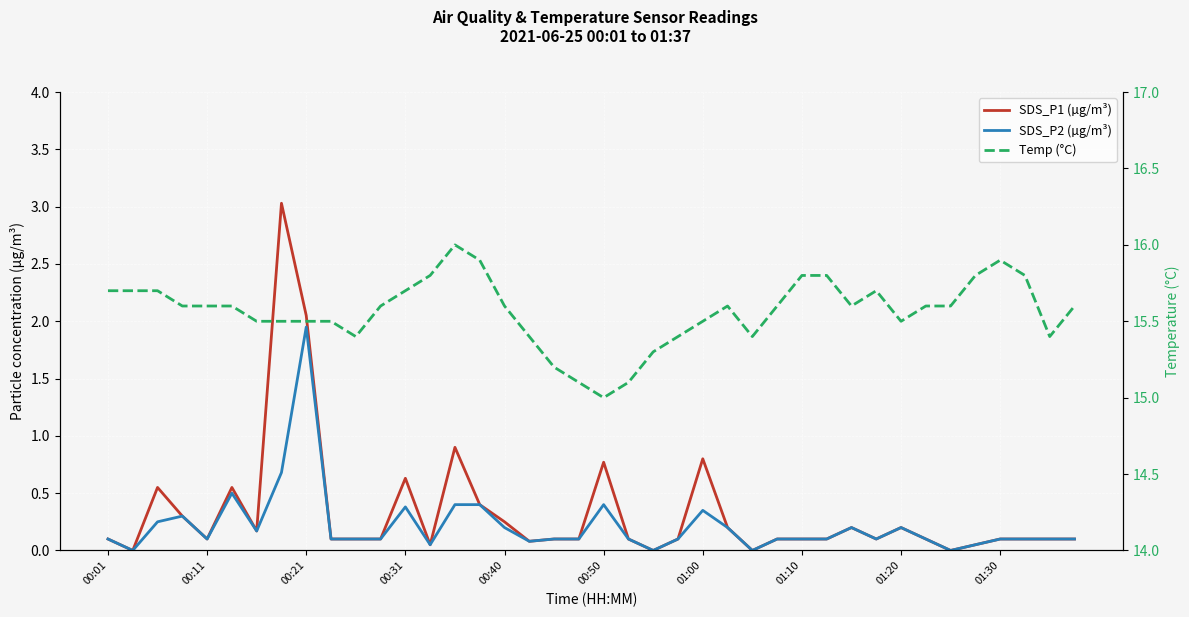

At which label is SDS_P2 (µg/m³) closest to 0?

00:11